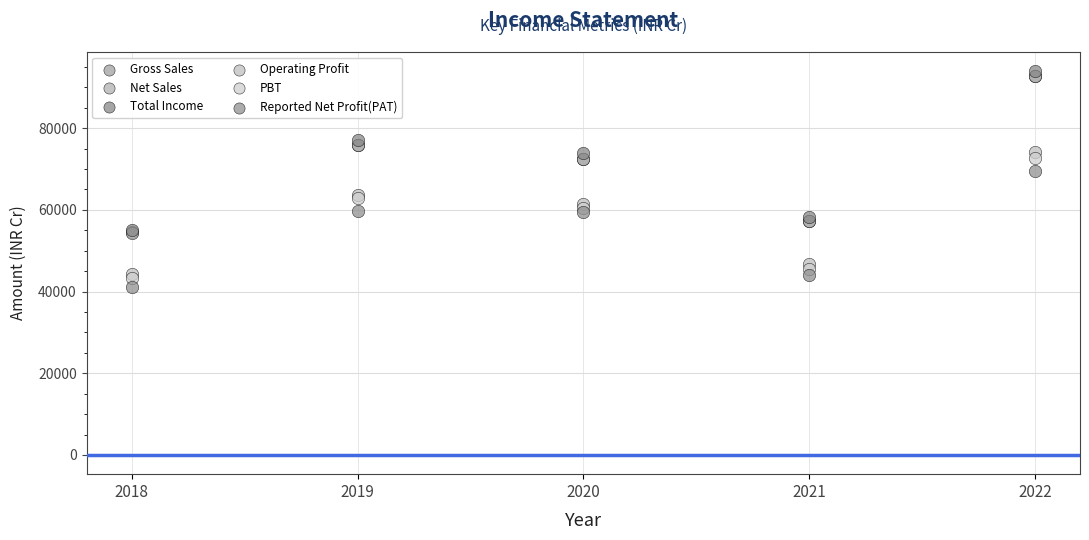

Which series reaches the maximum Y coordinate?

Total Income